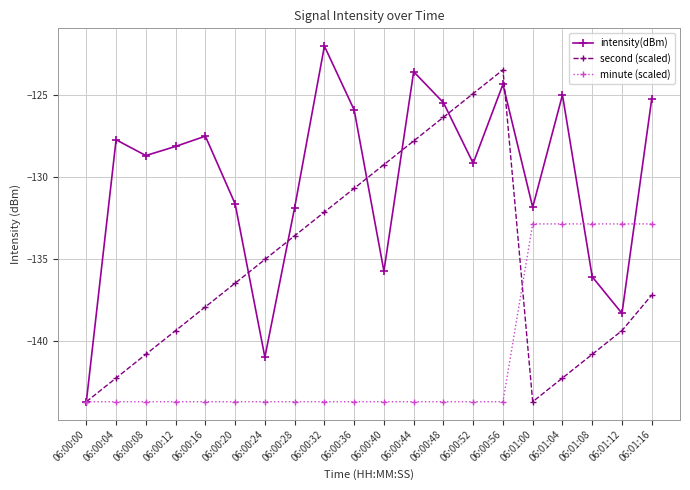

What is the average value of the intensity(dBm) series?

-130.1